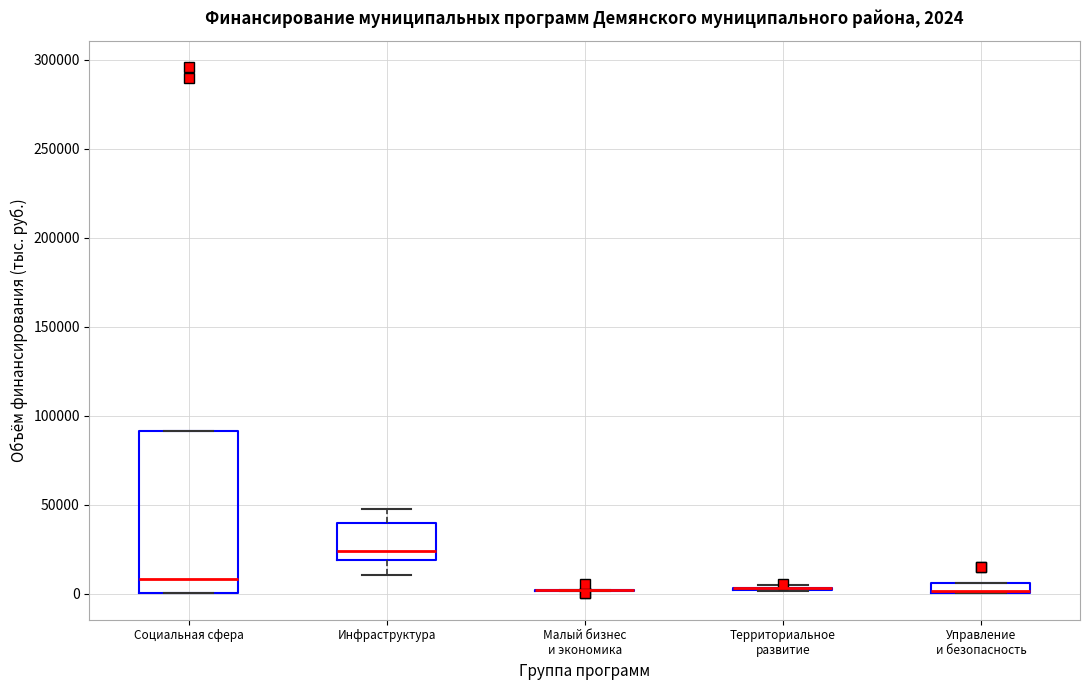

Comparing the boxes themselves (not the whiskers), which one is the tallest?

Социальная сфера